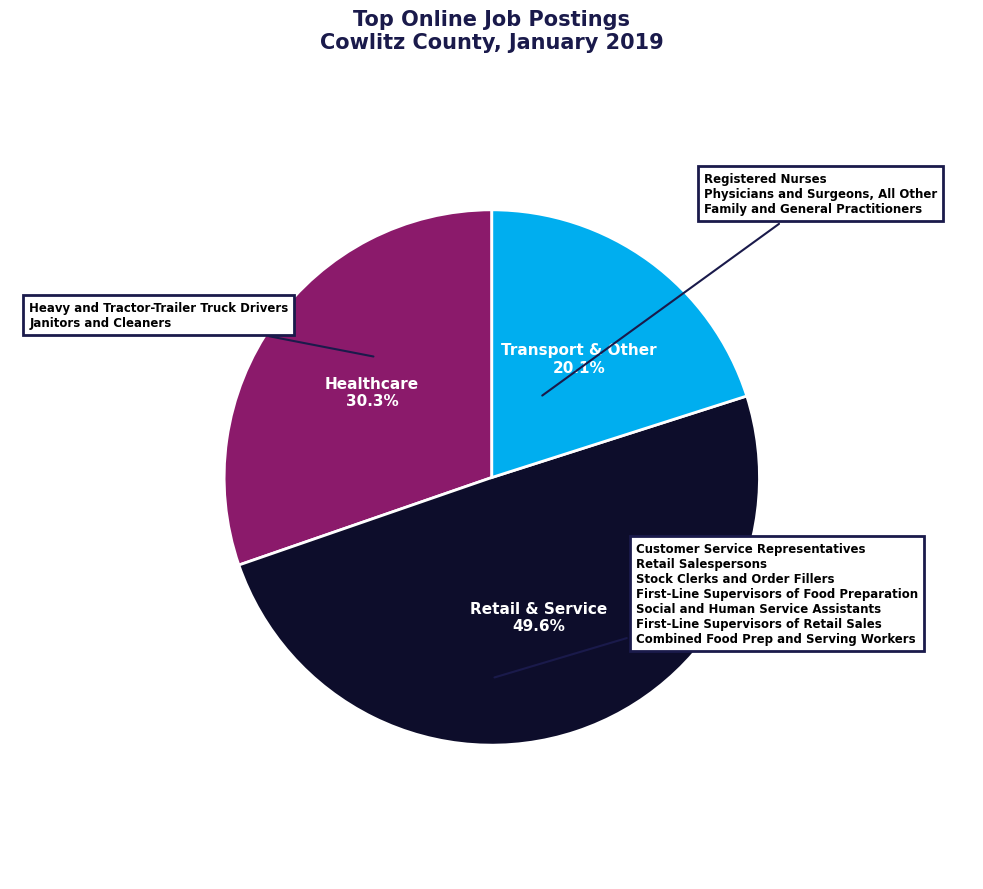

What is the ratio of the value at Transport & Other to the value at Healthcare?

0.7